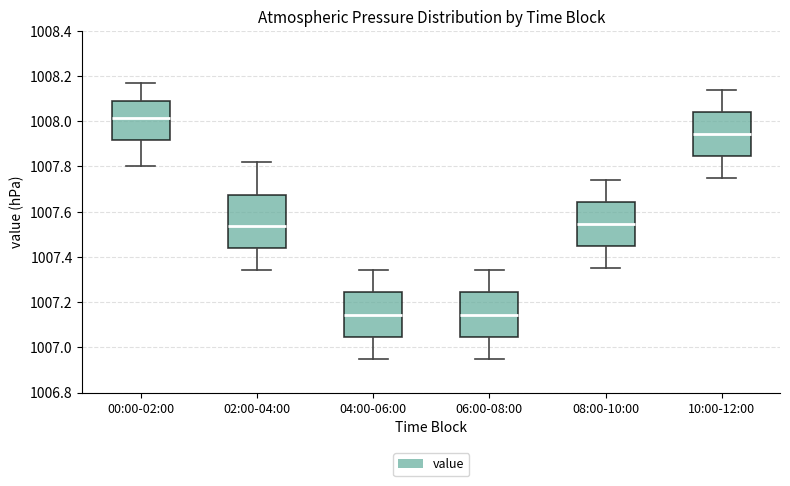

Where does the lower whisker of the box for 06:00-08:00 end on the y-axis? The values are not printed on the chart, so give them approximately, as read against the axis.

1006.96